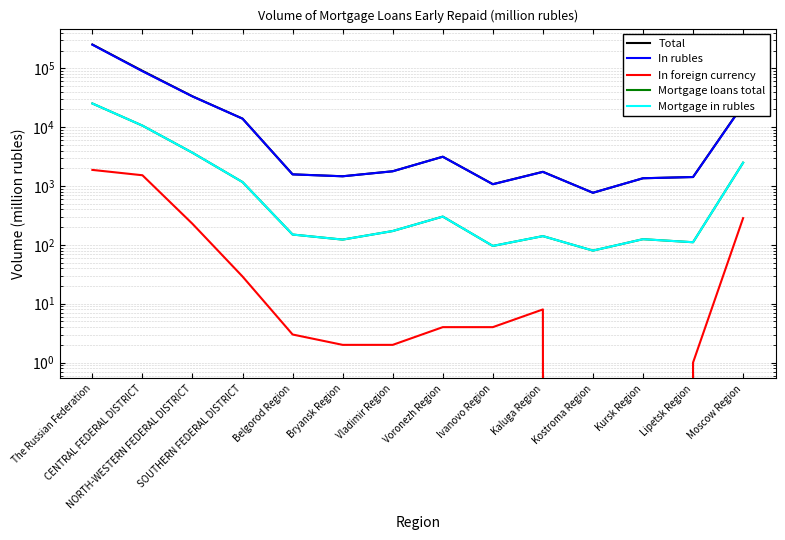

At which category does In foreign currency reach its first local peak?

Kaluga Region